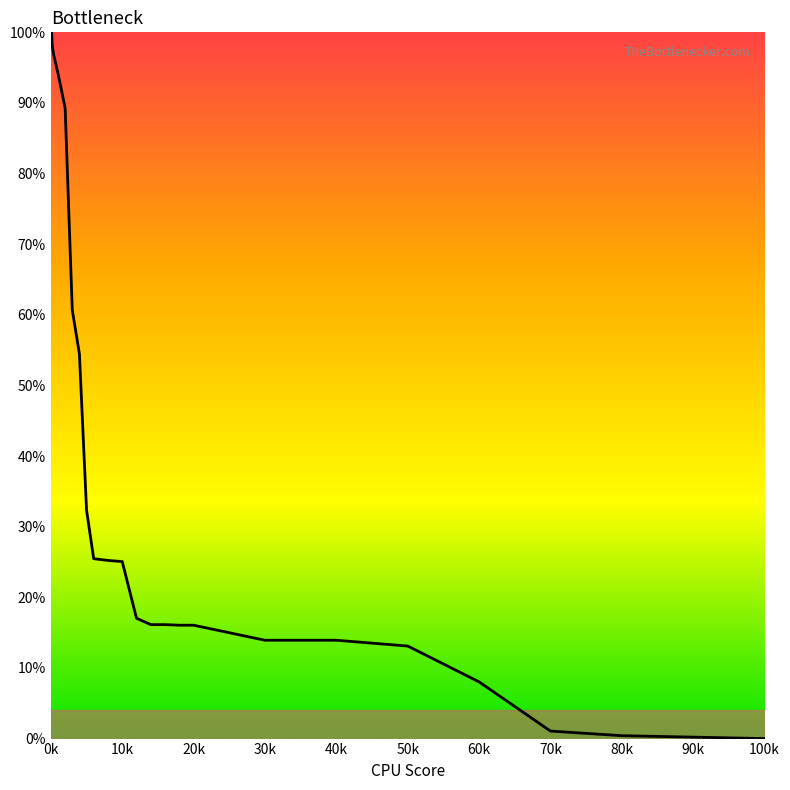

What is the greatest value displayed?

100.0